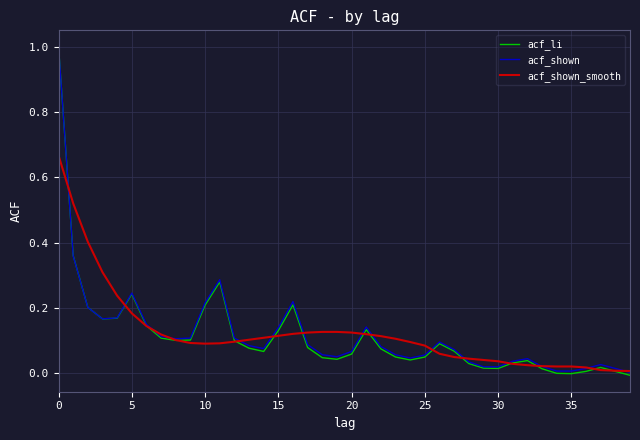

What is the greatest value displayed?

1.0